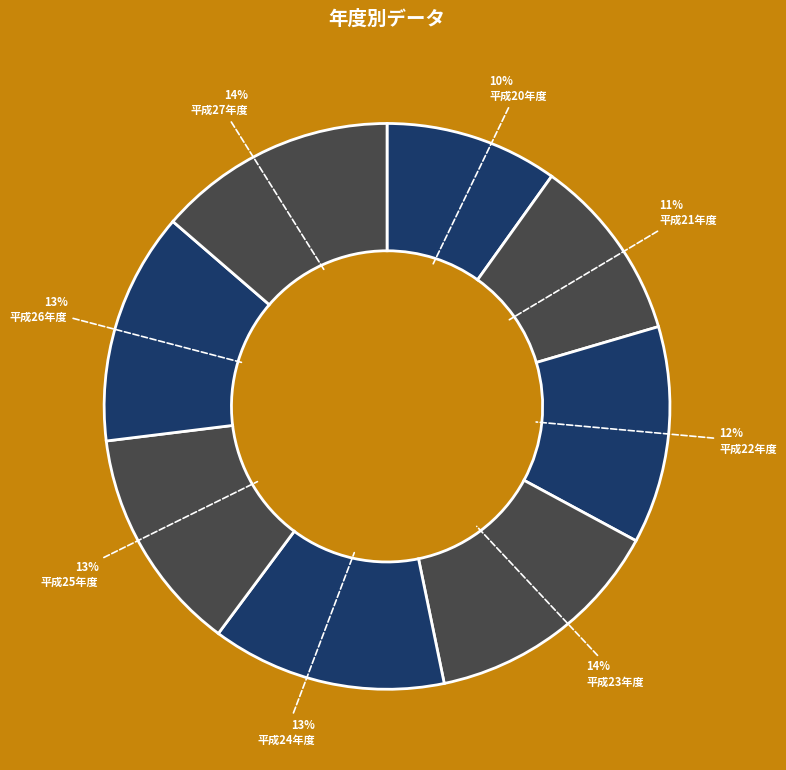

What percentage is the 平成23年度 slice, to the nearest percent?

14%